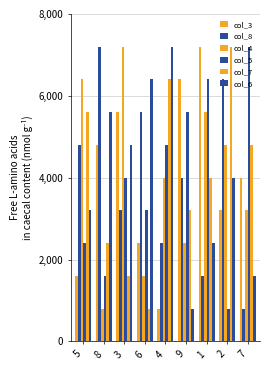

How many groups of bars are there?

9